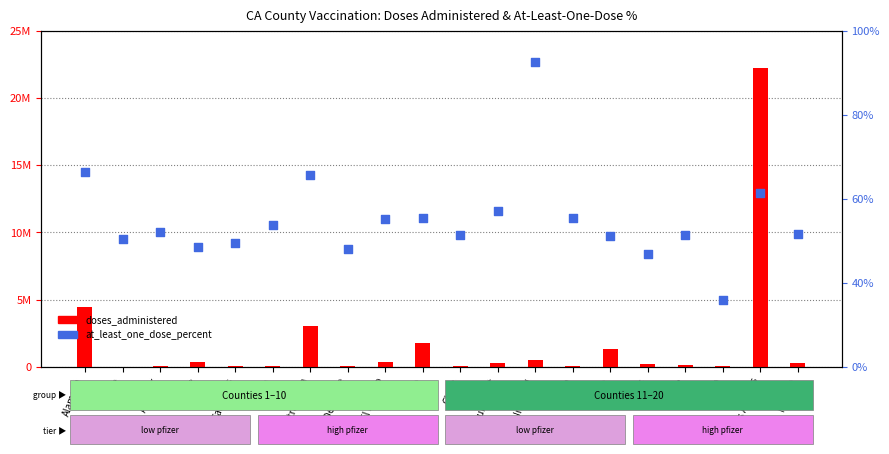

Which series reaches the minimum Y coordinate?

at_least_one_dose_percent